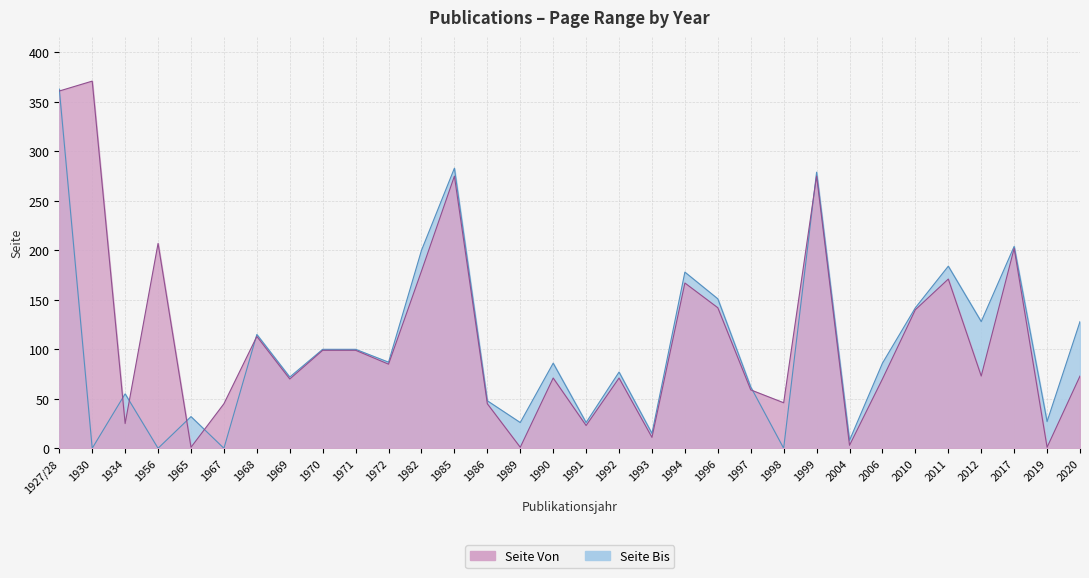

Where is the first local maximum for Seite Bis?

1934